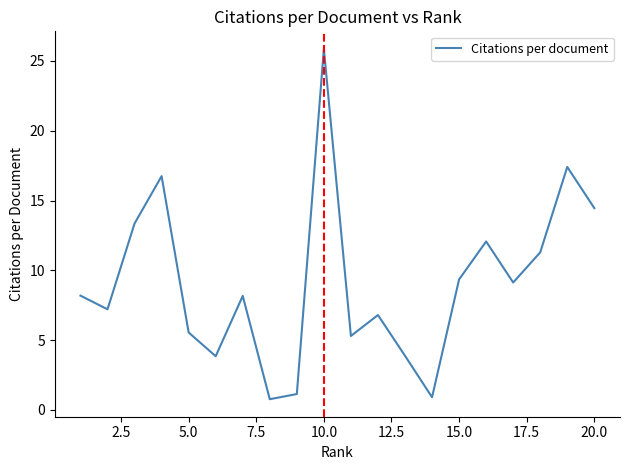

Does the chart display data point markers on the line(s)?

No